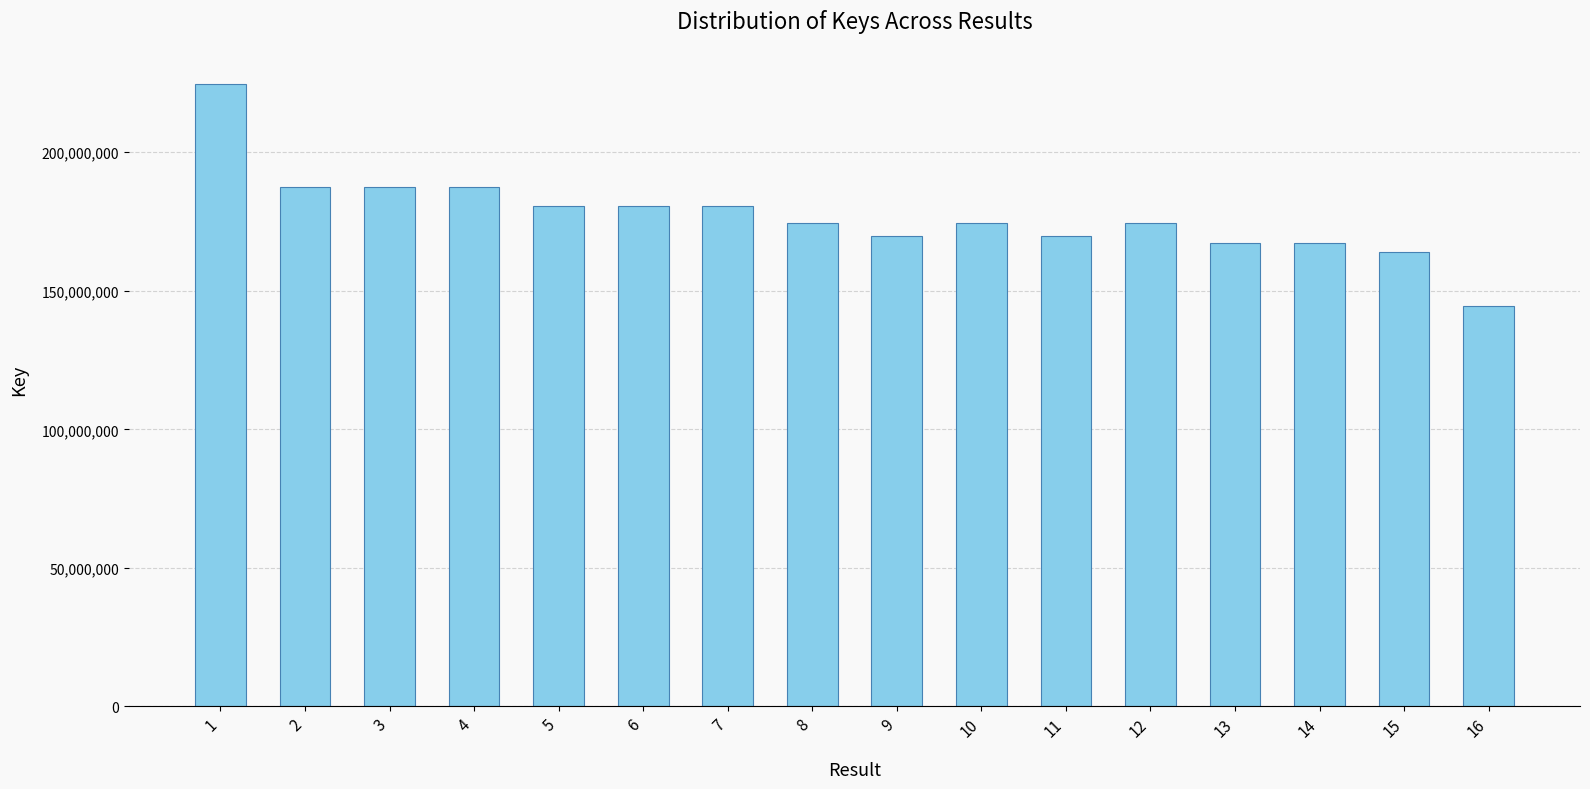

How many data points are less than 174545661?

8